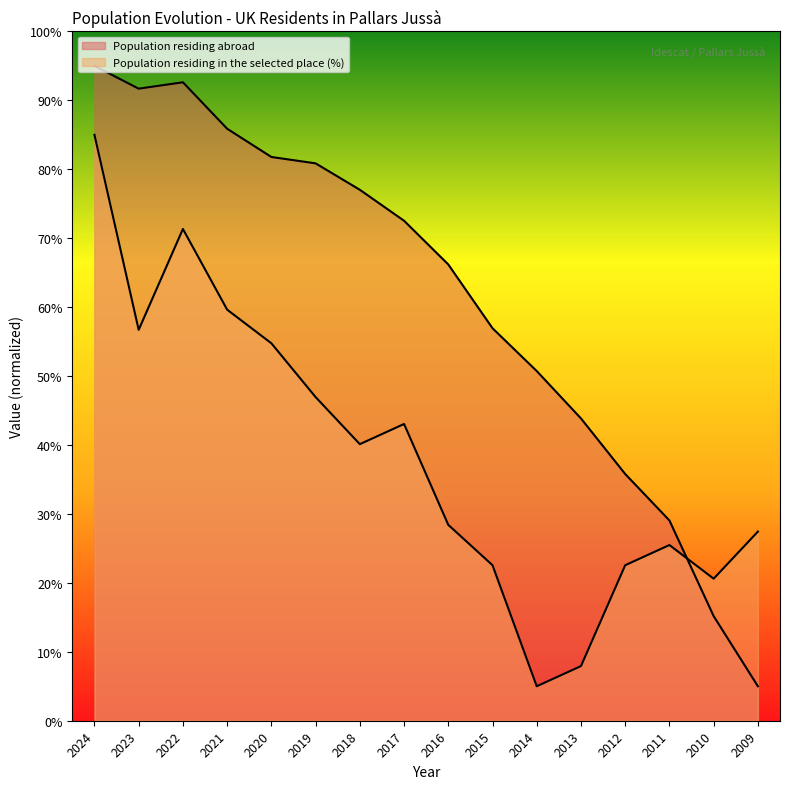

At which label does Population residing abroad reach its peak?

2024